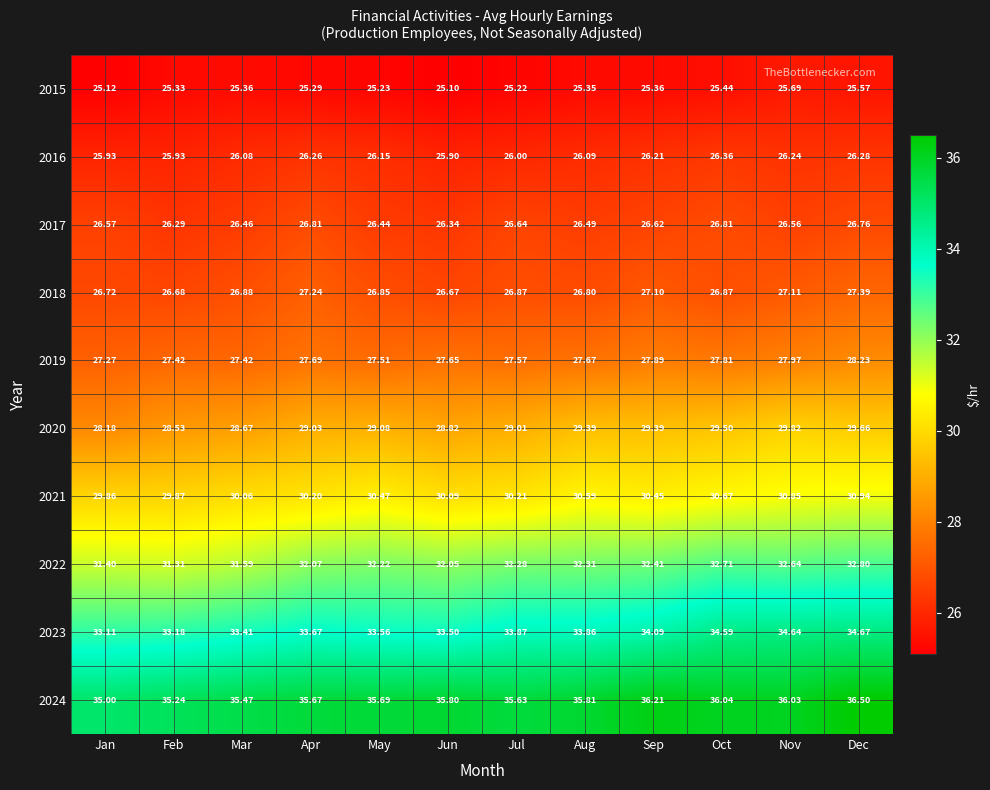

List the series in order of their peak value, lowest first.

2015, 2016, 2017, 2018, 2019, 2020, 2021, 2022, 2023, 2024